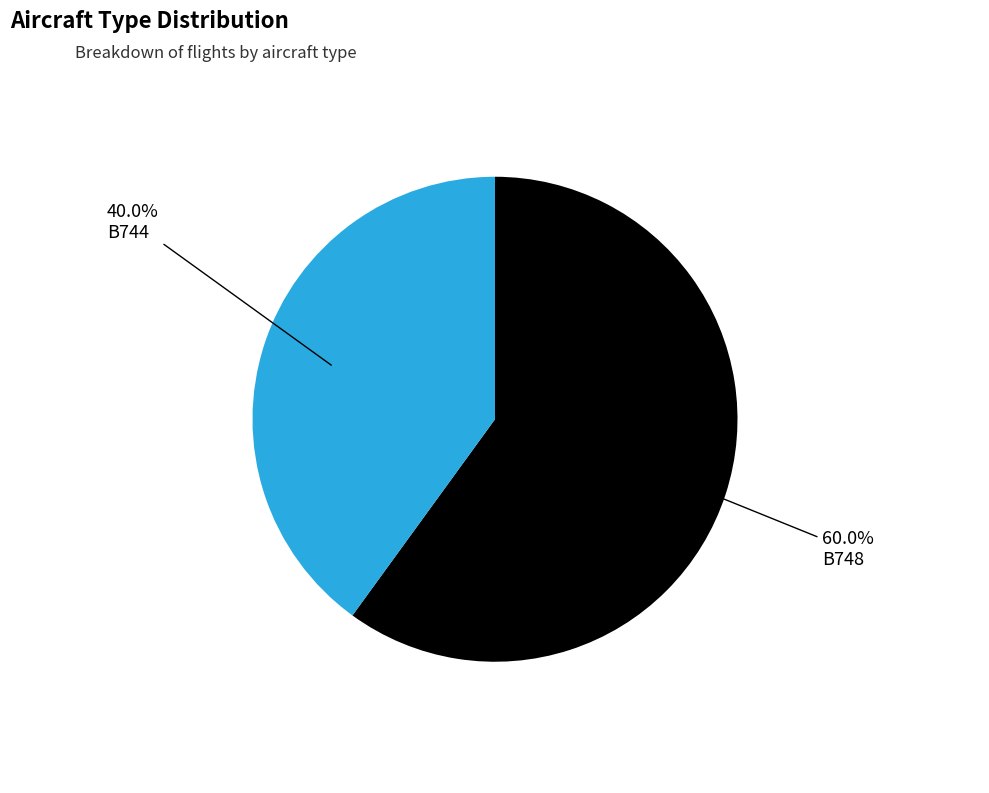

To the nearest percent, what is the difference between the largest and smallest slice percentages?

20%